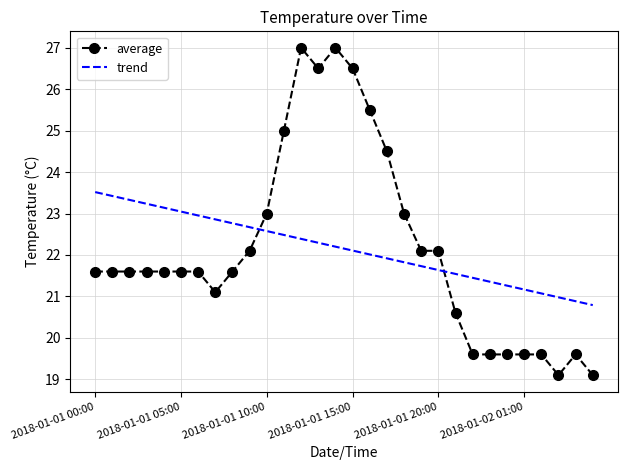

What is the difference between the maximum and minimum values in the trend series?

2.7